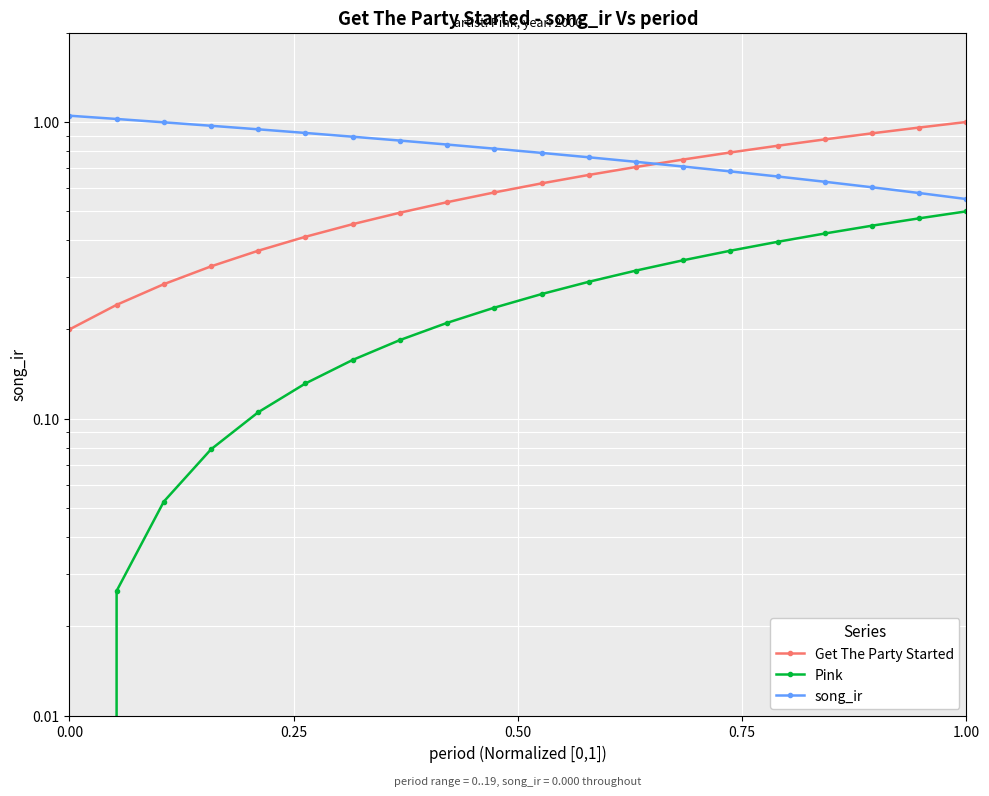

The value of song_ir at 9 is 0.8. True or false?

True